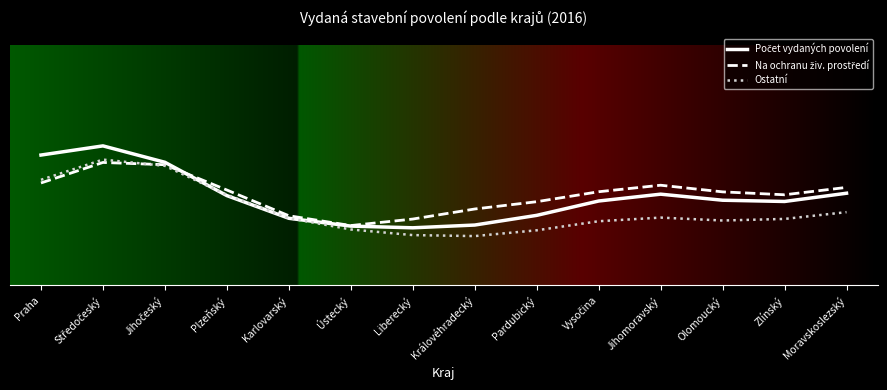

Which series ends up on top after the final intersection of Ostatní and Na ochranu živ. prostředí?

Na ochranu živ. prostředí